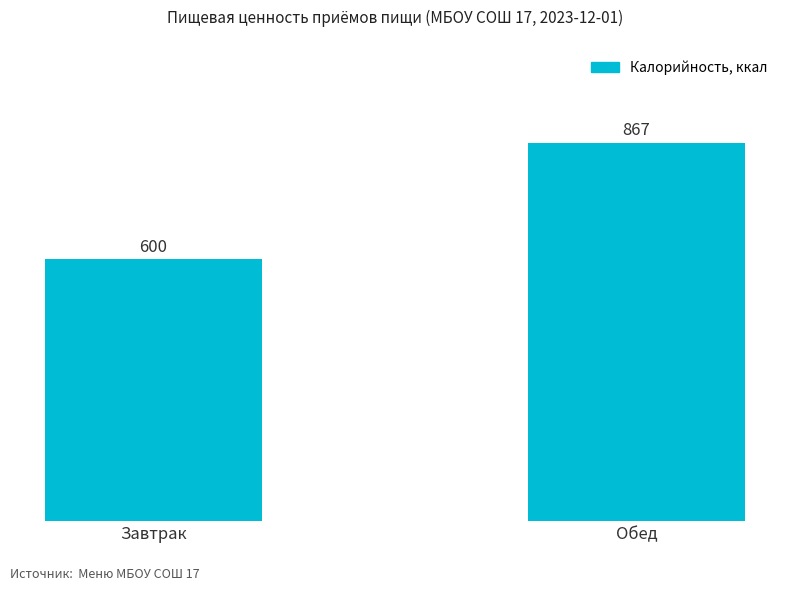

What is the sum of the values at Завтрак and Обед?

1467